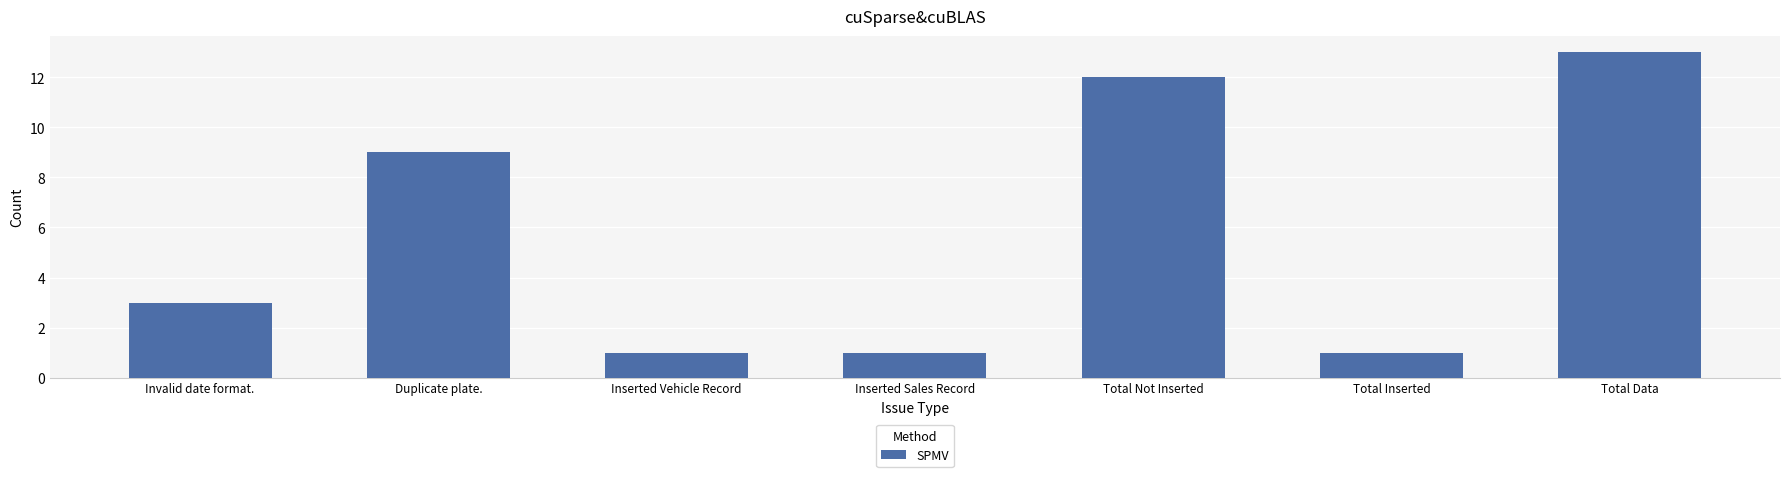

What is the sum of all values?

40